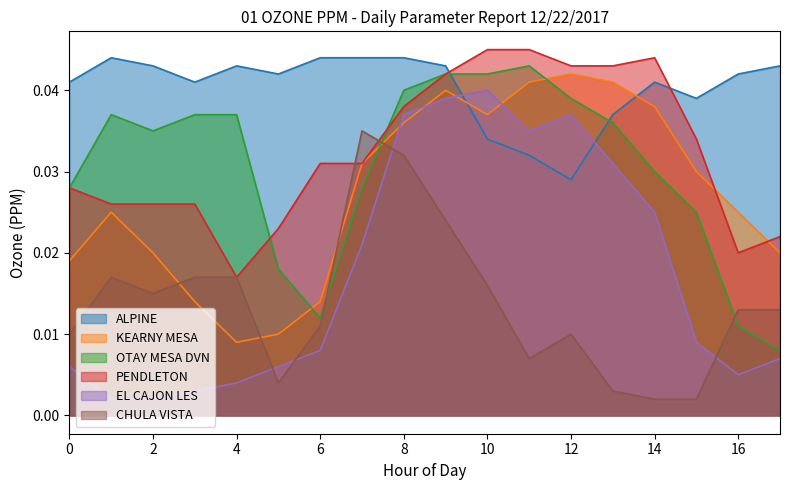

True or false: EL CAJON LES and KEARNY MESA cross at least once.

True